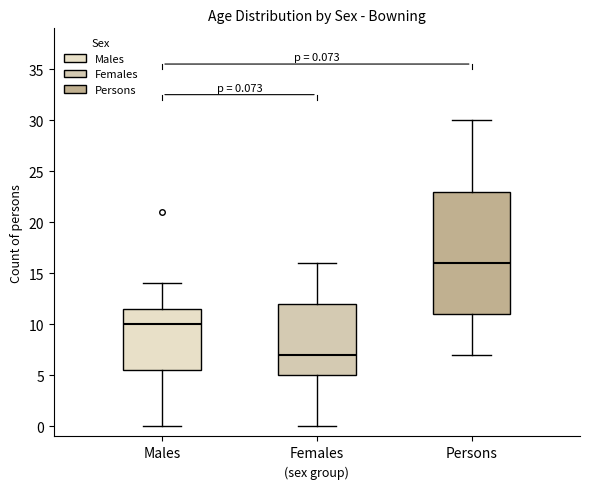

Which box has the highest median line?

Persons